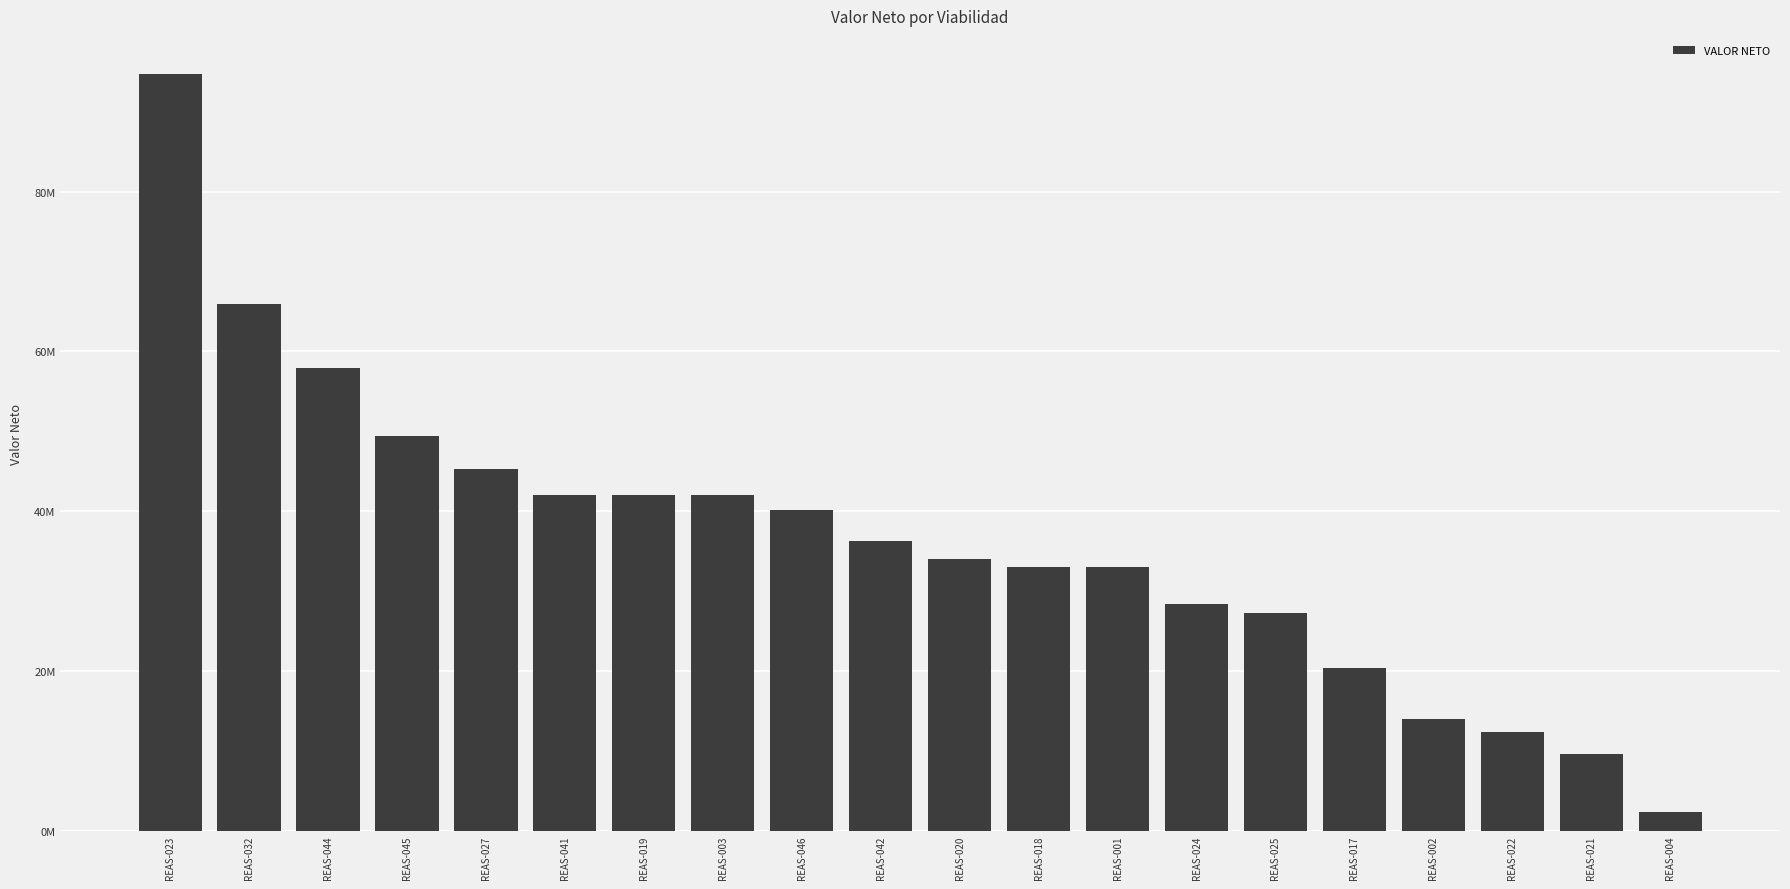

Is it true that the value at REAS-041 is 42024000?

True